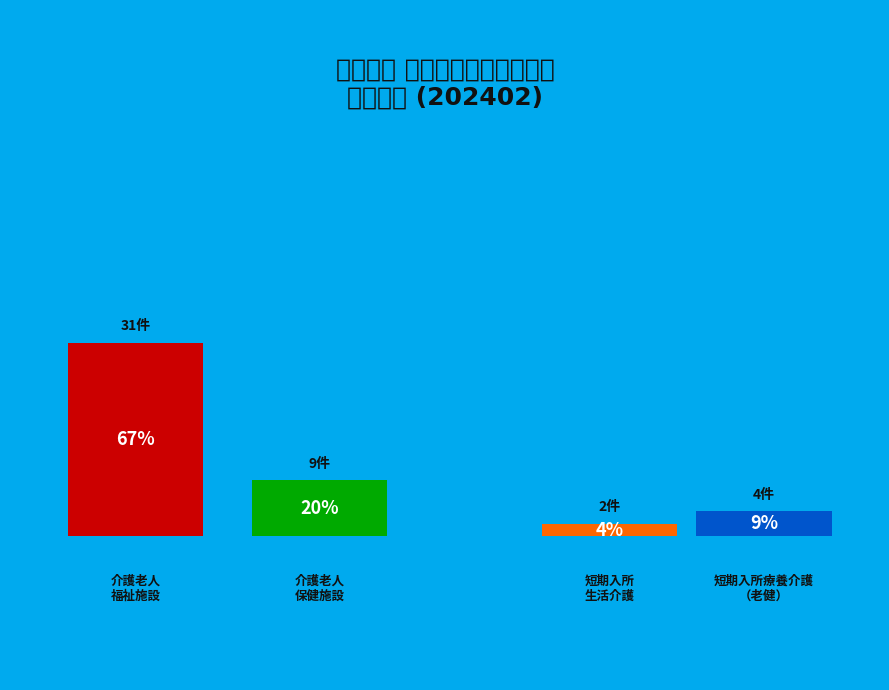

How many segments does this pie chart have?

4